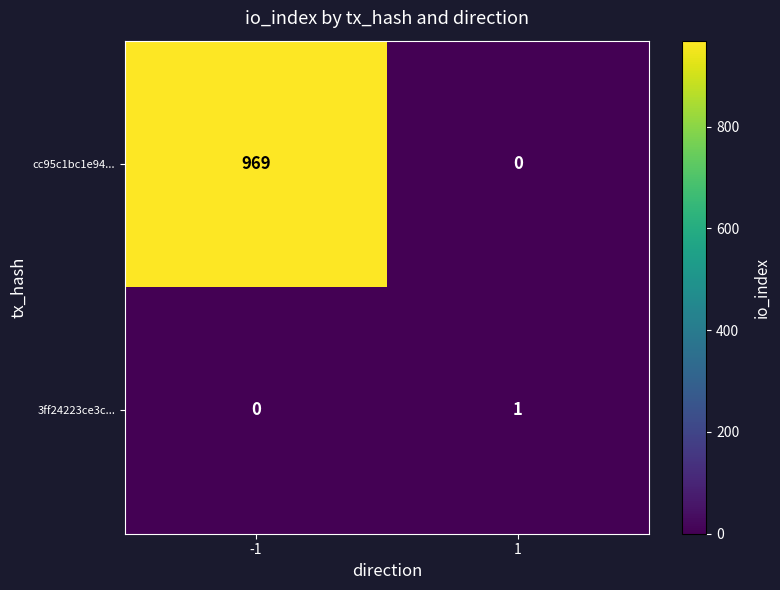

The cc95c1bc1e94... series shows 0 at 1. True or false?

True